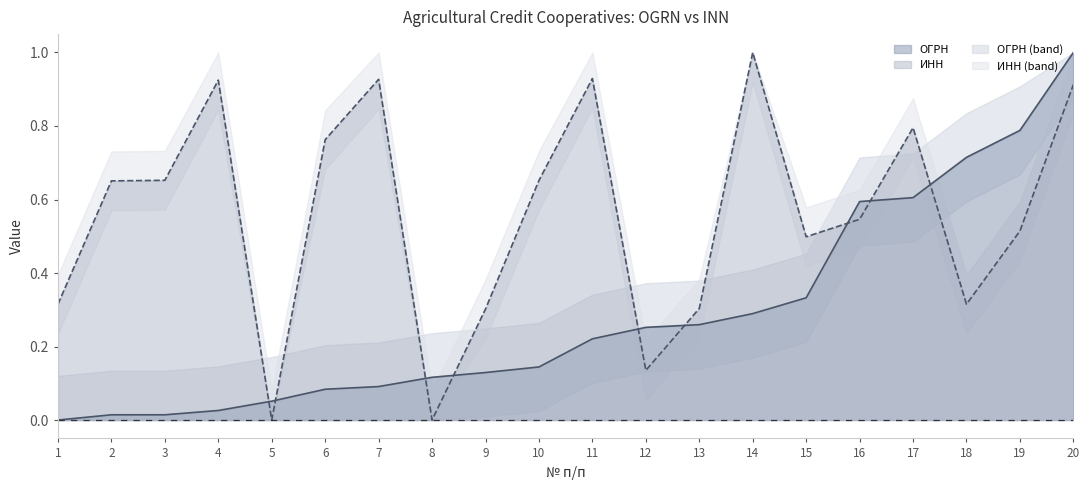

Rank the series at 19 from highest to lowest value.

ОГРН (line), ИНН (line)